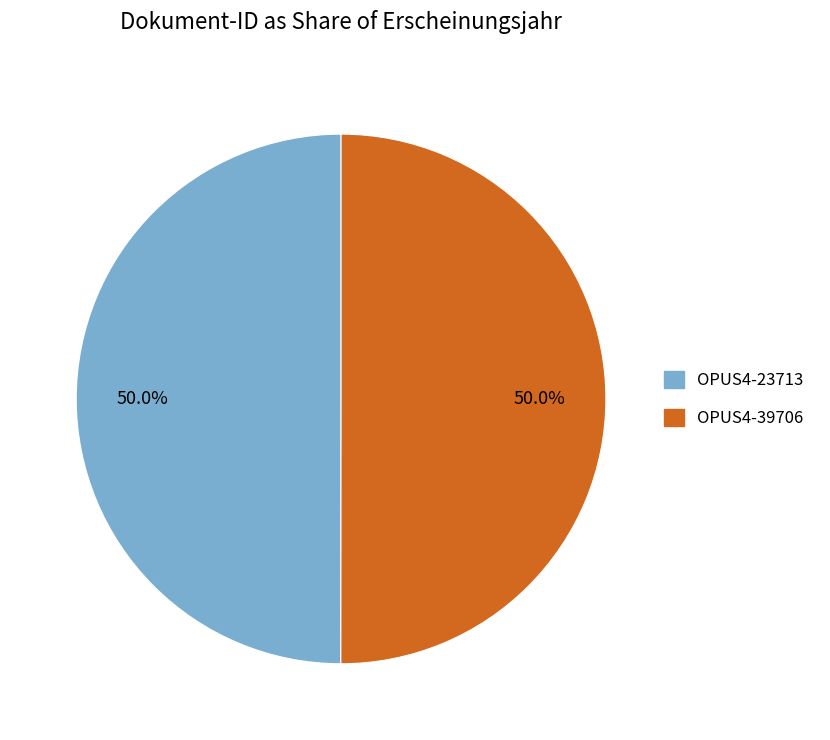

Is the sum of OPUS4-23713 and OPUS4-39706 greater than half?

Yes